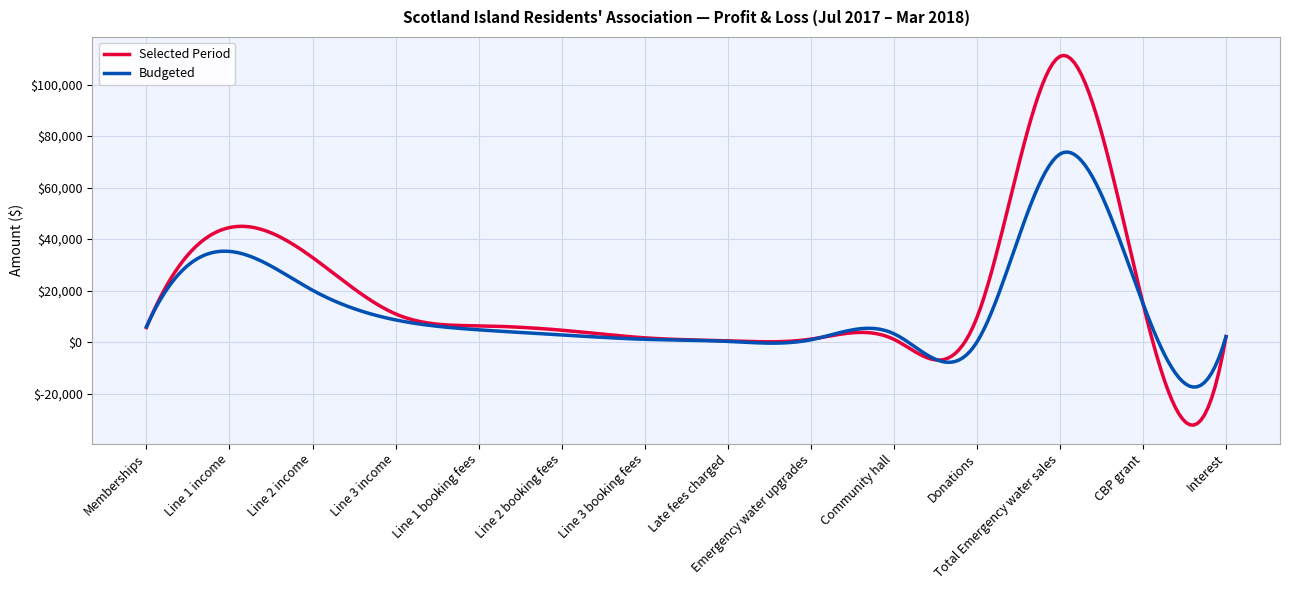

What are all the series names shown in the legend?

Selected Period, Budgeted